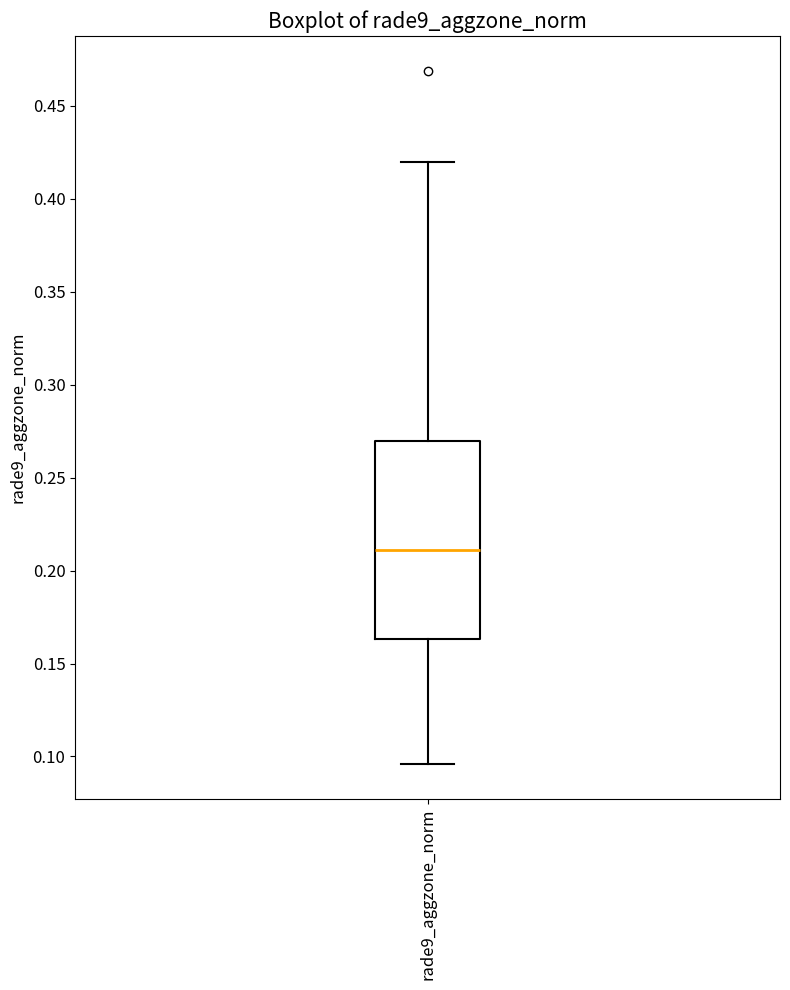

Read this box plot against the y-axis: the position of the median line, the range covered by the box, and the ends of both whiskers. The values are not printed on the chart, so give them approximately, as read against the axis.

median 0.210, box 0.165 to 0.270, whiskers 0.095 to 0.420